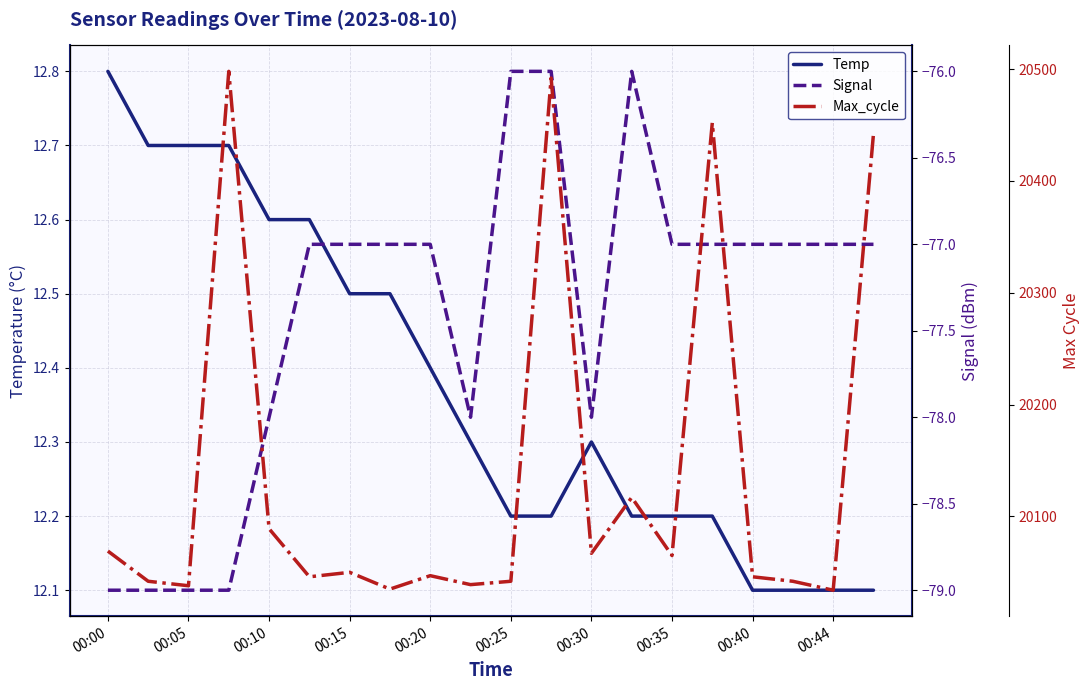

True or false: Temp and Max_cycle cross at least once.

False